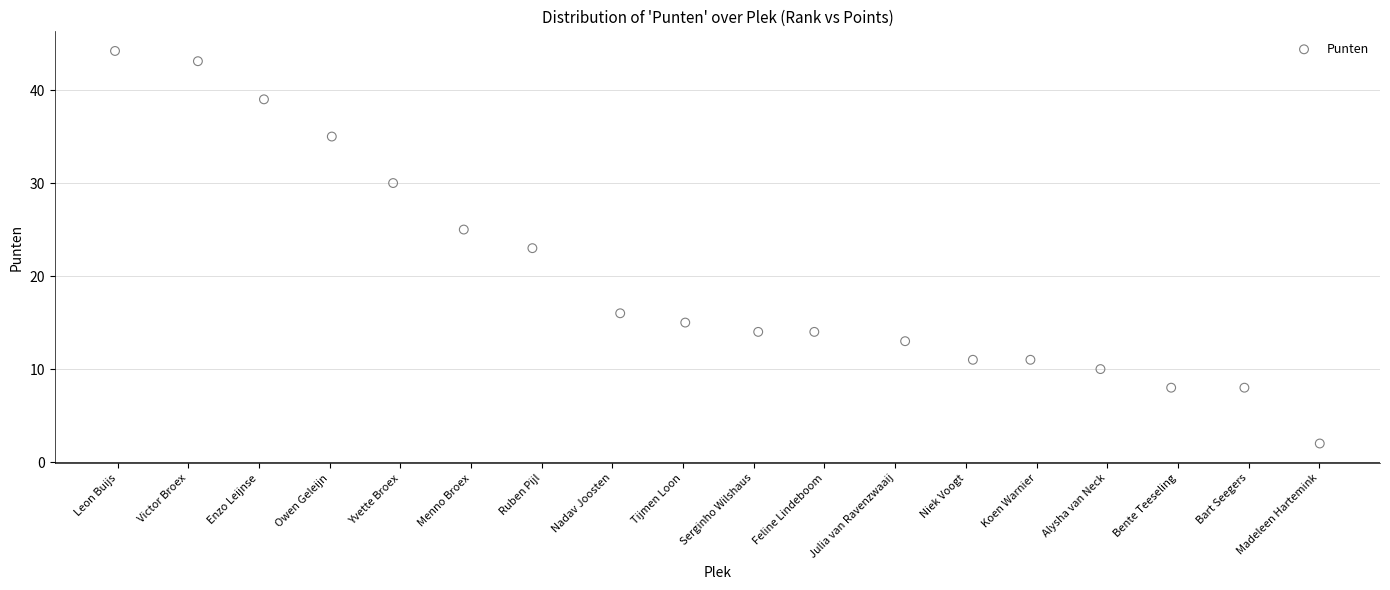

What is the range of X values (max minus min)?

17.0